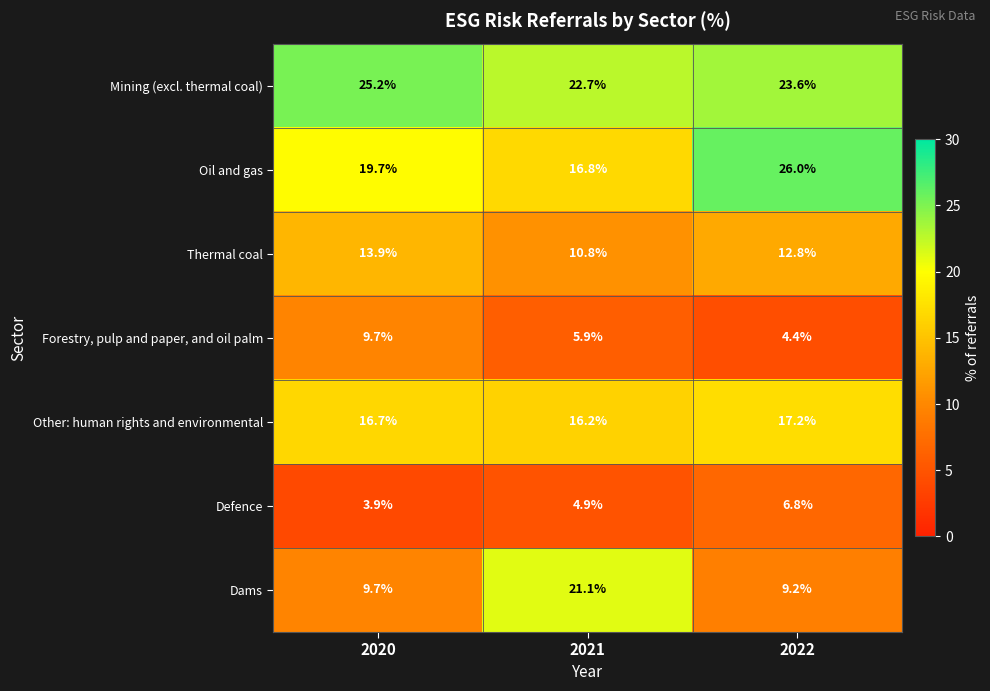

What is the difference between the Oil and gas values at 2021 and 2020?

2.9